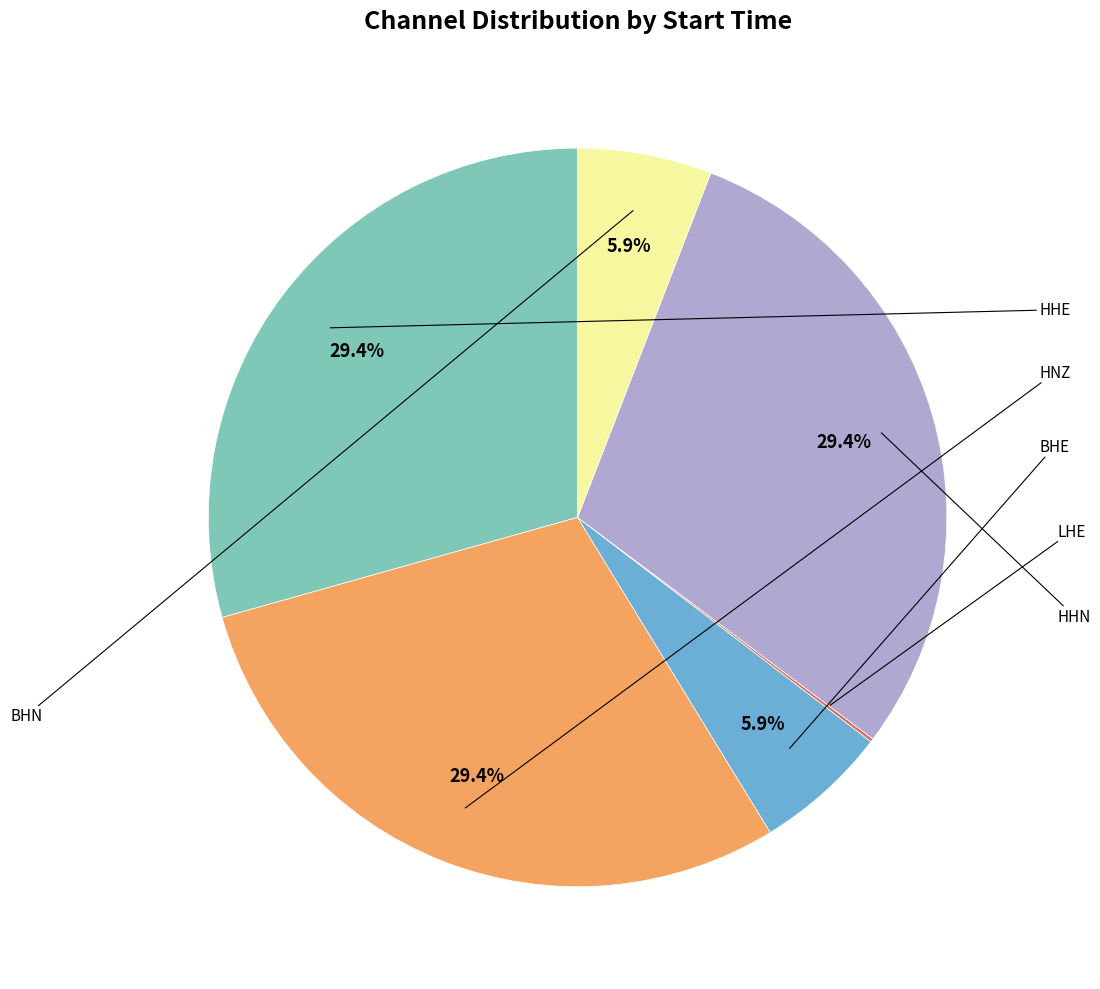

Is there a majority slice in this chart?

No